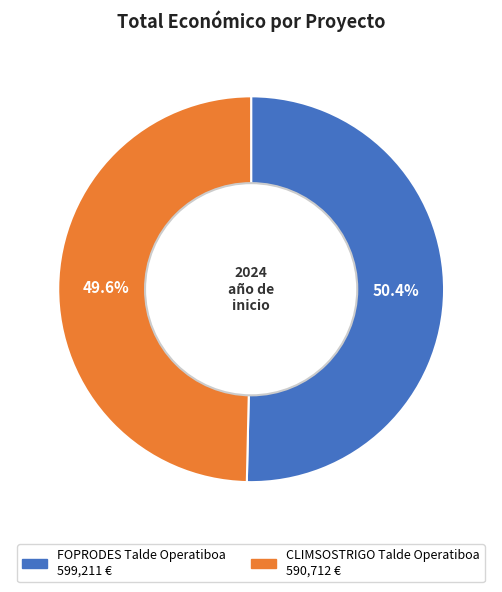

Is there any slice that represents more than half of the pie?

Yes